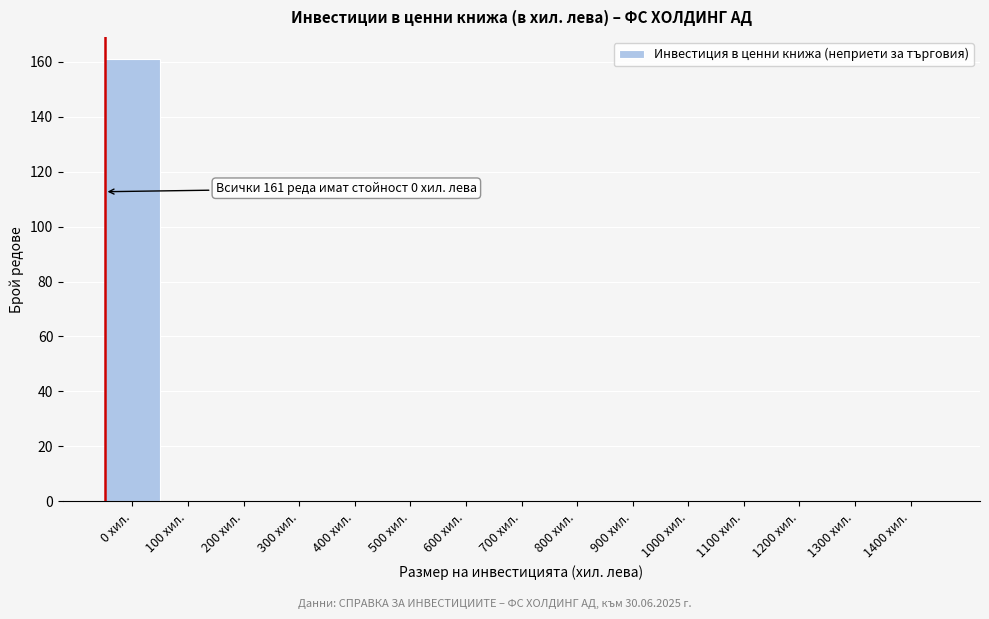

Reading right to left, transcribe all the data shown in this chart.

1400 хил.=0	1300 хил.=0	1200 хил.=0	1100 хил.=0	1000 хил.=0	900 хил.=0	800 хил.=0	700 хил.=0	600 хил.=0	500 хил.=0	400 хил.=0	300 хил.=0	200 хил.=0	100 хил.=0	0 хил.=161